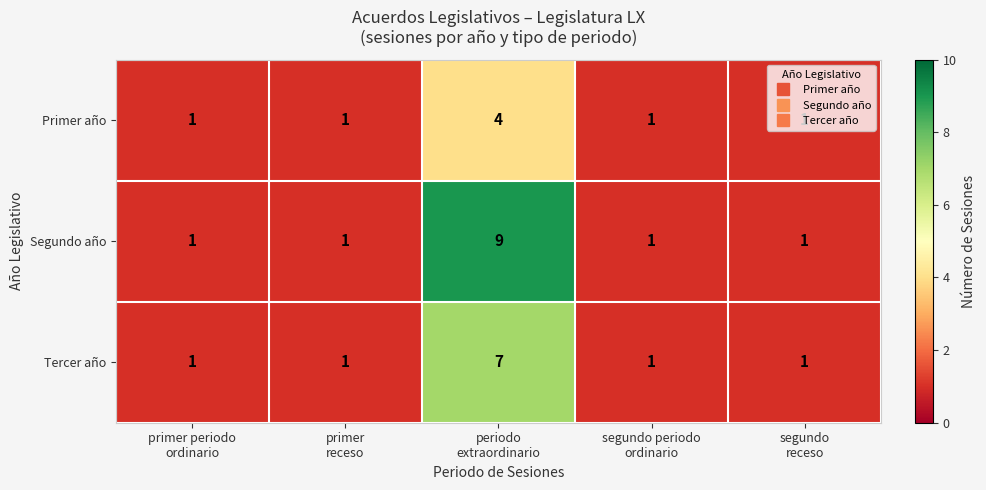

What is the average value of the Segundo año series?

3